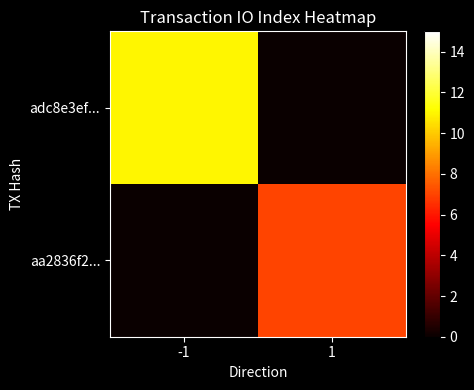

Which series changed the most between -1 and 1?

adc8e3ef...